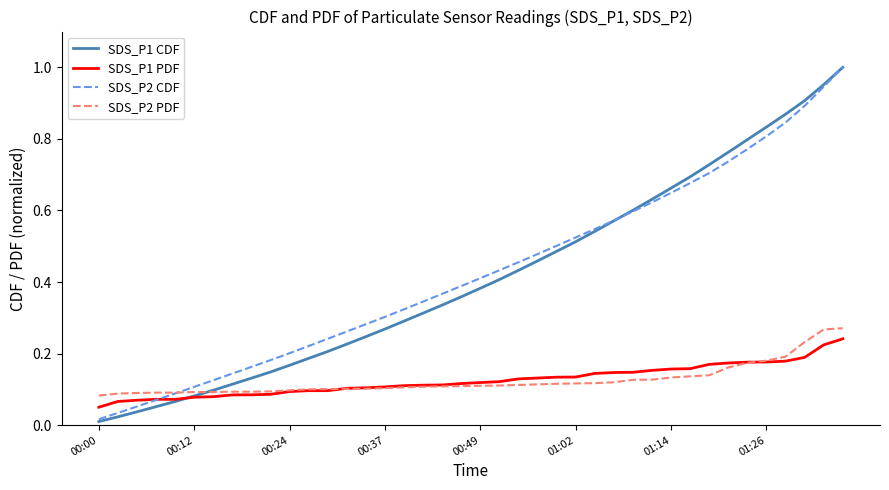

Which series has the widest spread of values?

SDS_P1 CDF